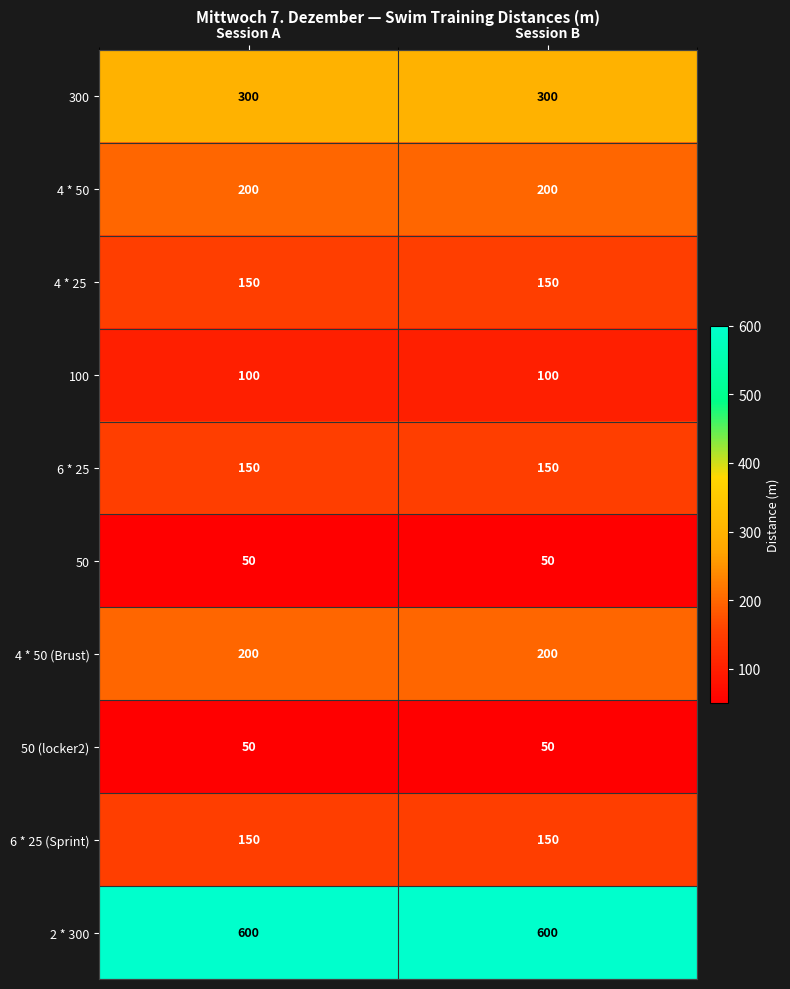

Is it true that 50 (locker2) equals 13 at Session B?

False